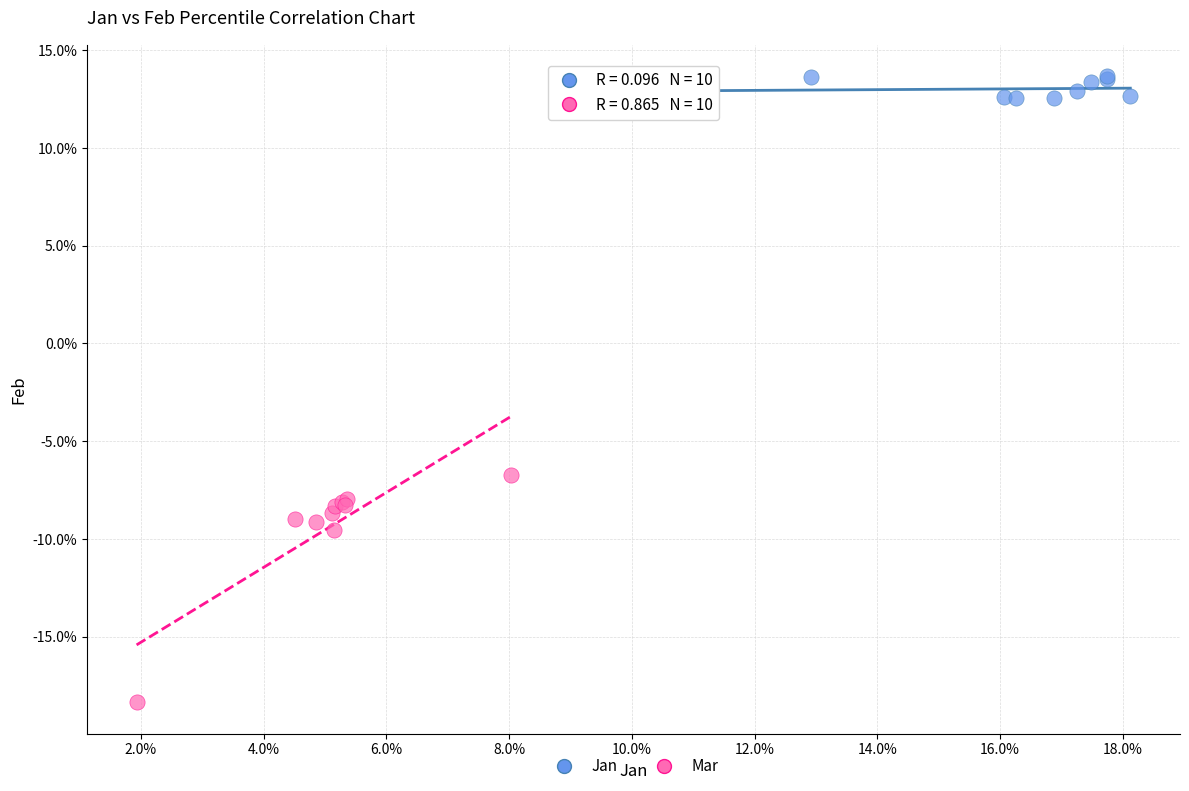

What are all the series names shown in the legend?

Jan, Mar